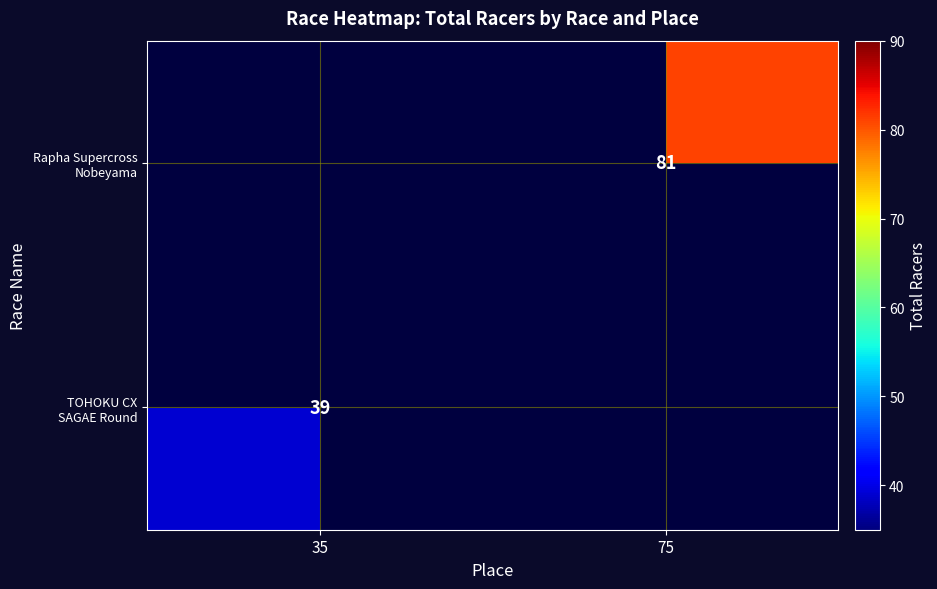

At how many categories does at least one series exceed 60?

1